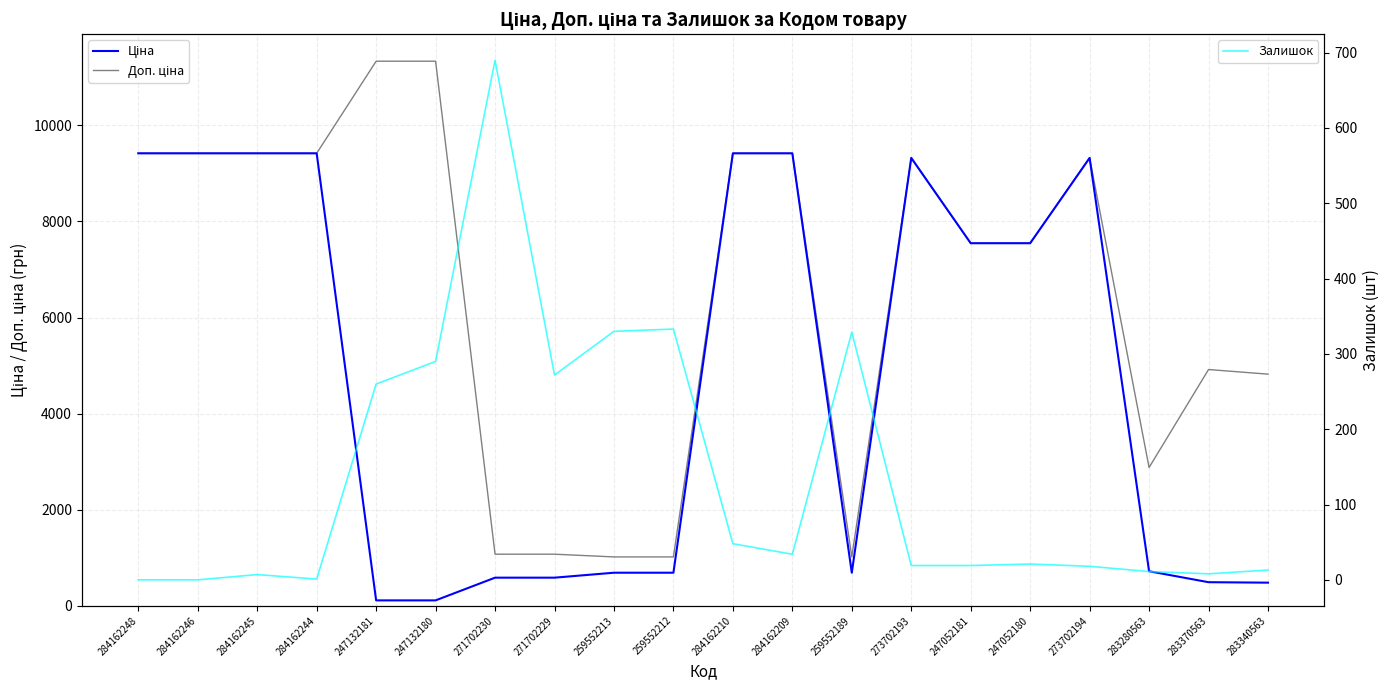

Between 247132181 and 259552189, which series saw the biggest shift?

Доп. ціна